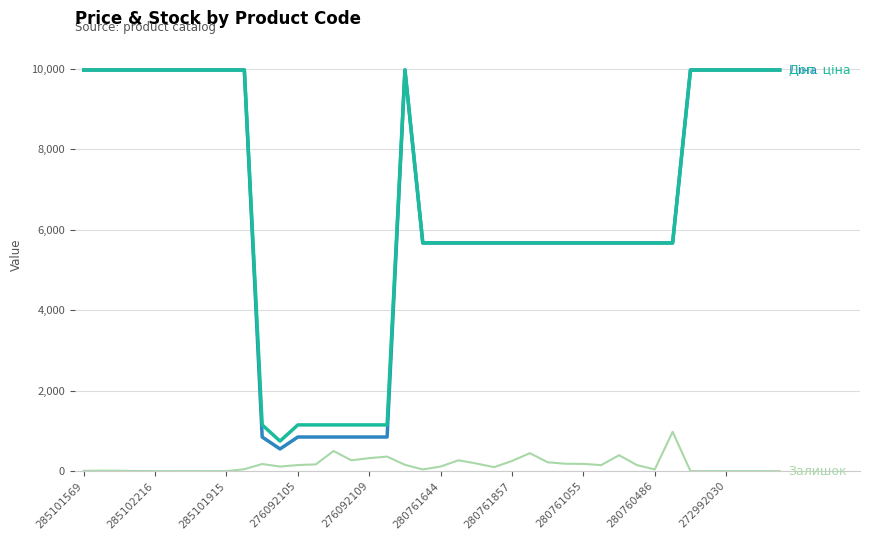

What is the greatest value displayed?

9975.0